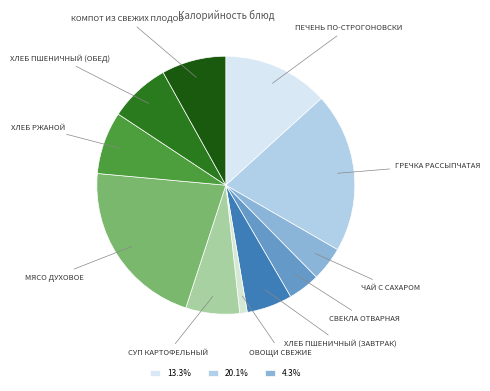

What is the smallest slice in the pie chart?

овощи свежие